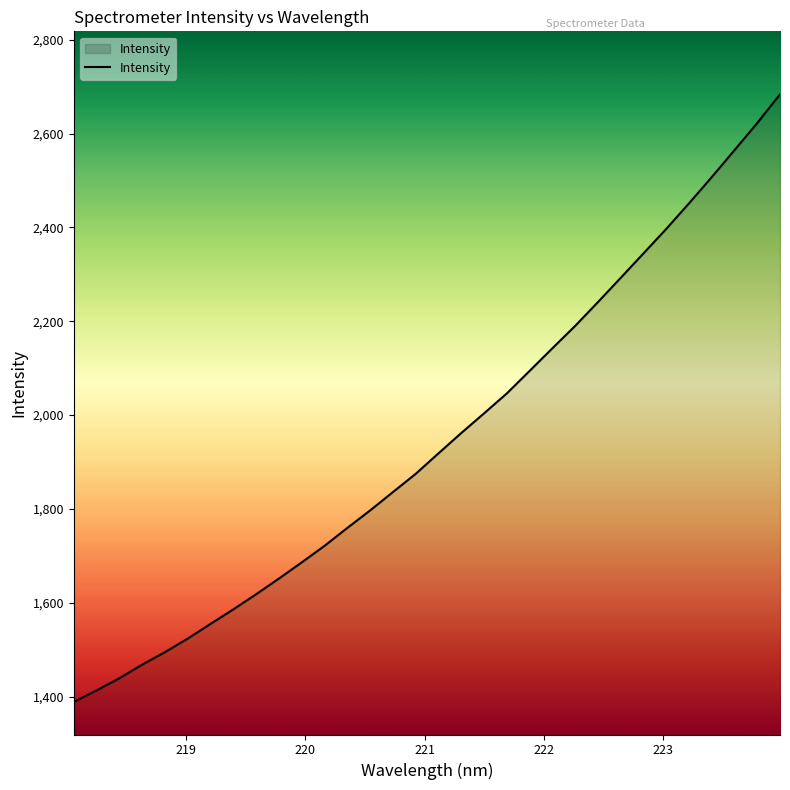

What is the smallest value displayed?

1388.5